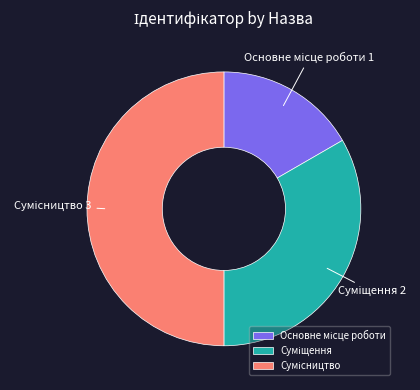

Is it true that Сумісництво is 50% of the pie?

True